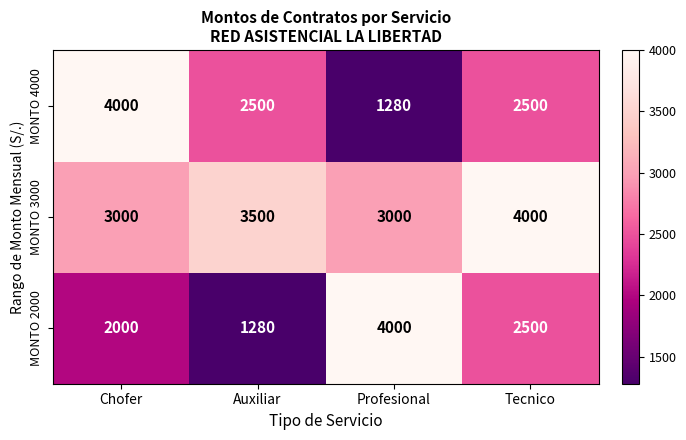

The value of MONTO 4000 at Chofer is 2162. True or false?

False